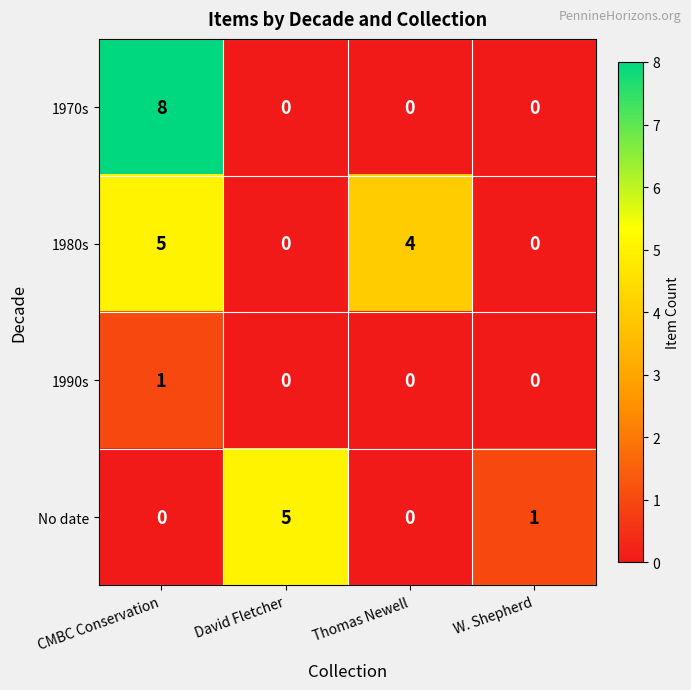

What is the difference between the highest and lowest values at CMBC Conservation?

8